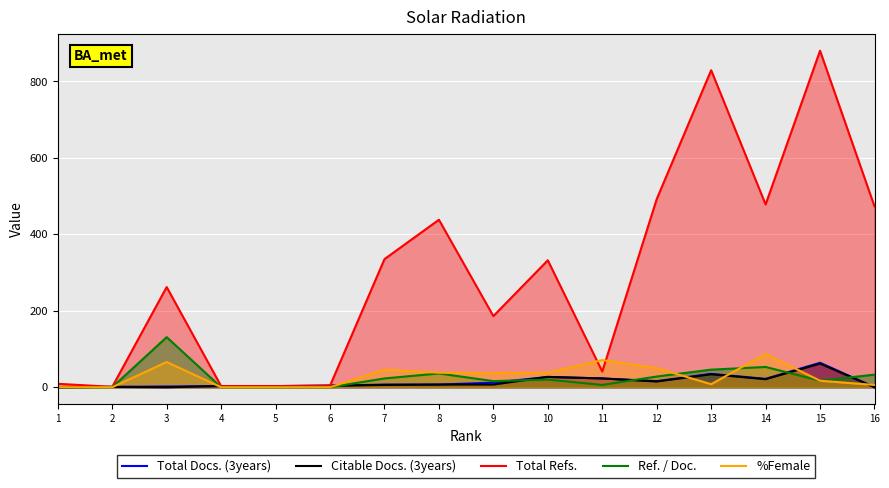

How many values in the %Female series exceed 37?

7